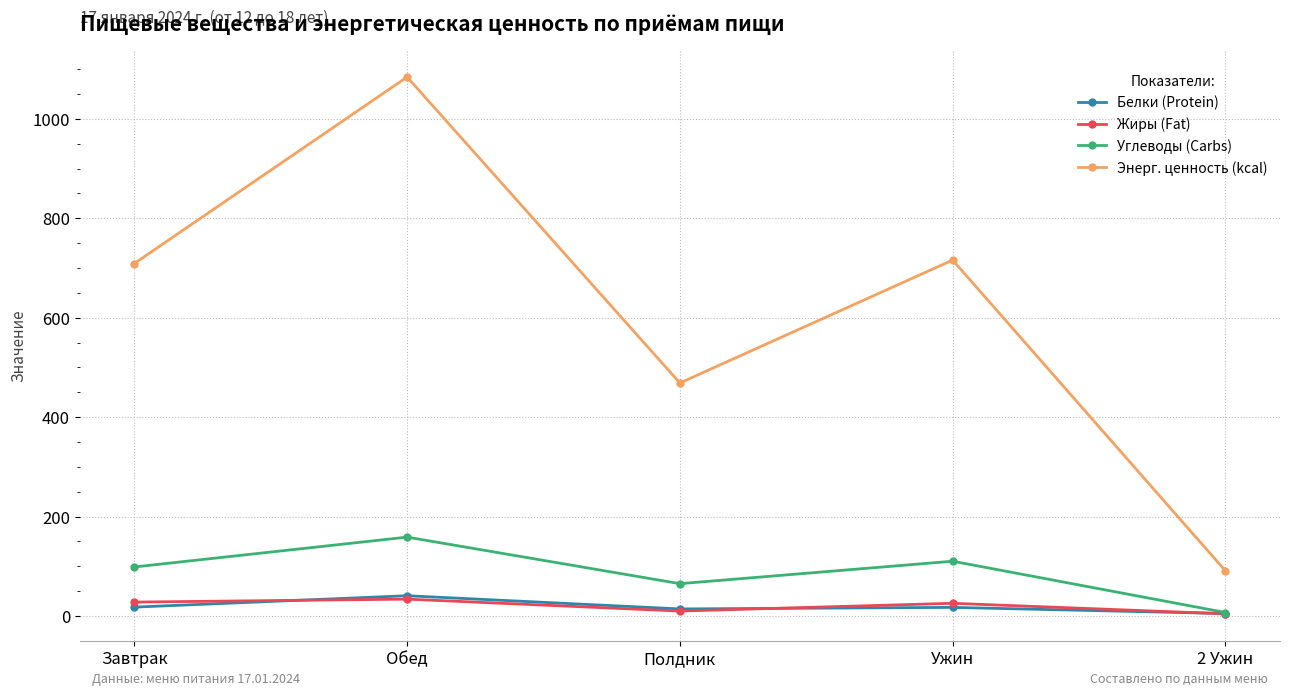

True or false: Энерг. ценность (kcal) and Белки (Protein) cross at least once.

False